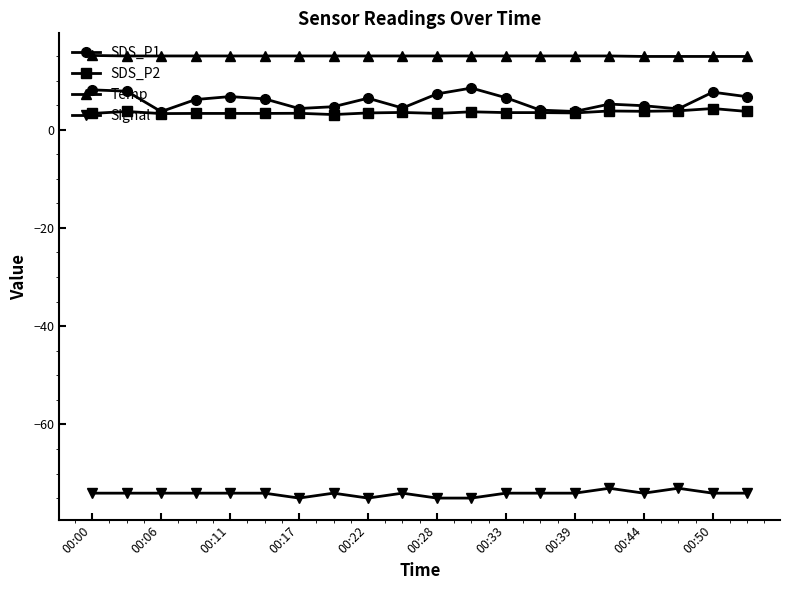

Which series has the largest total across all categories?

Temp